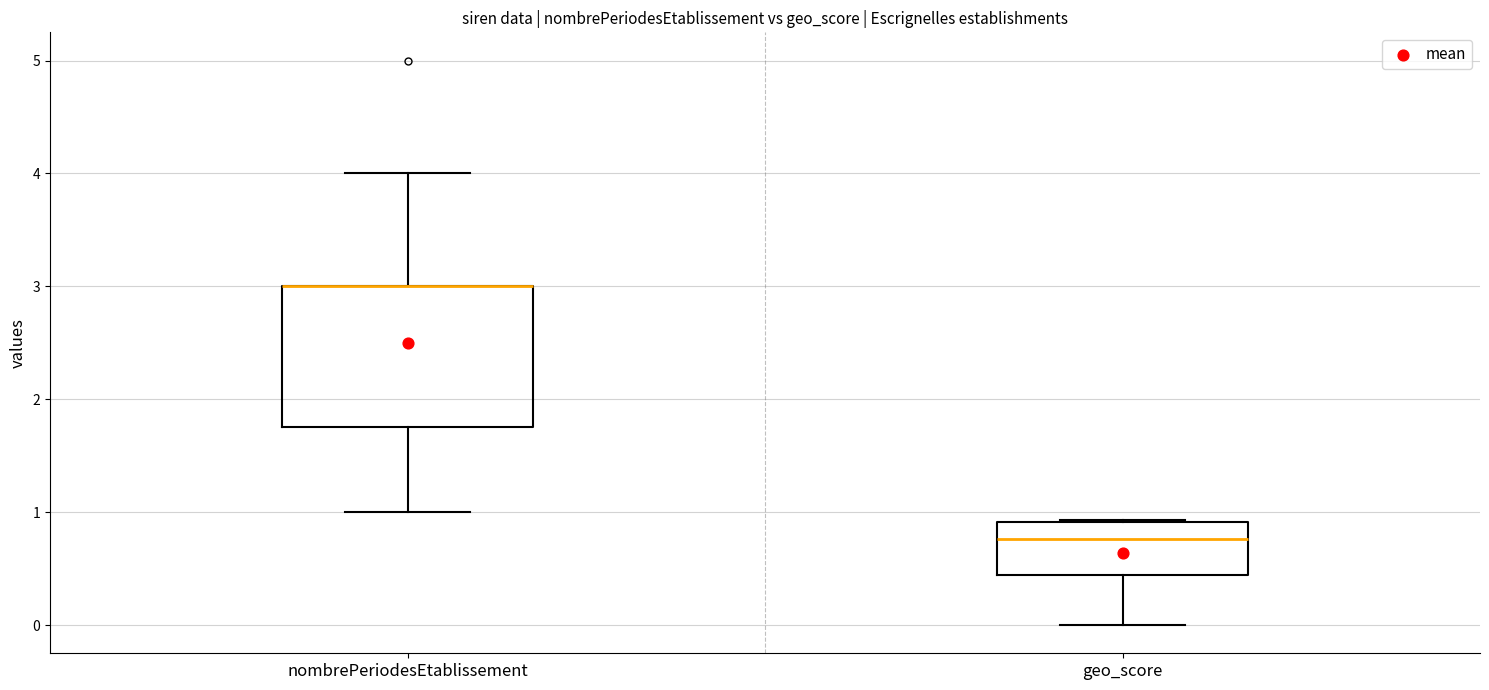

Which box is the tallest, from its lower edge to its upper edge?

nombrePeriodesEtablissement